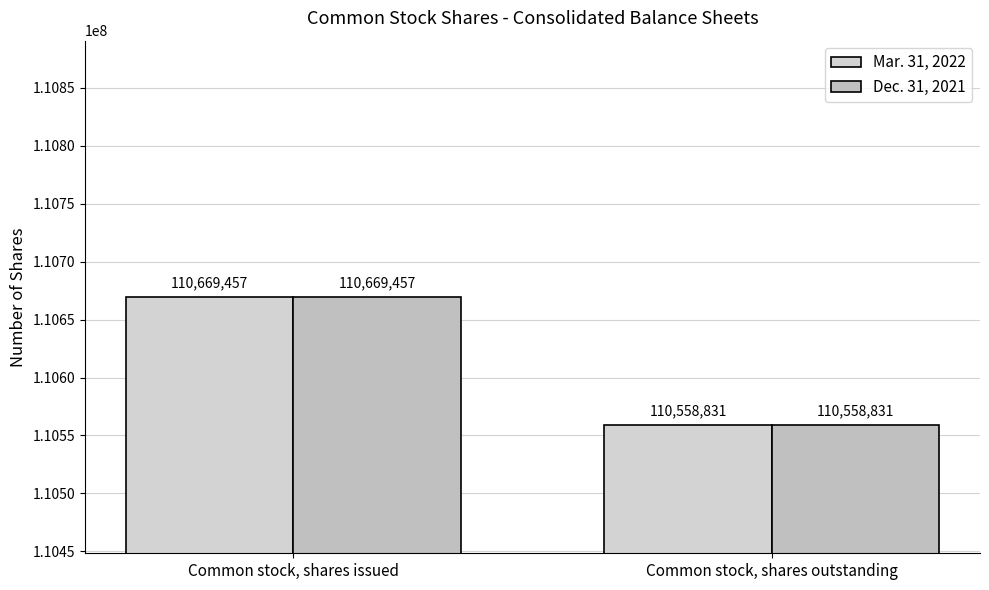

Between Common stock, shares outstanding and Common stock, shares issued, which is larger?

Common stock, shares issued